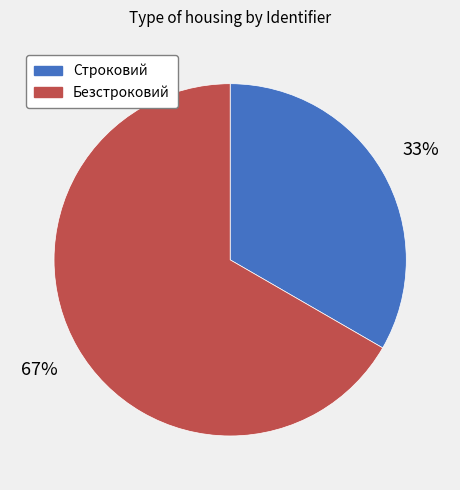

The Строковий slice represents 20% of the pie. True or false?

False